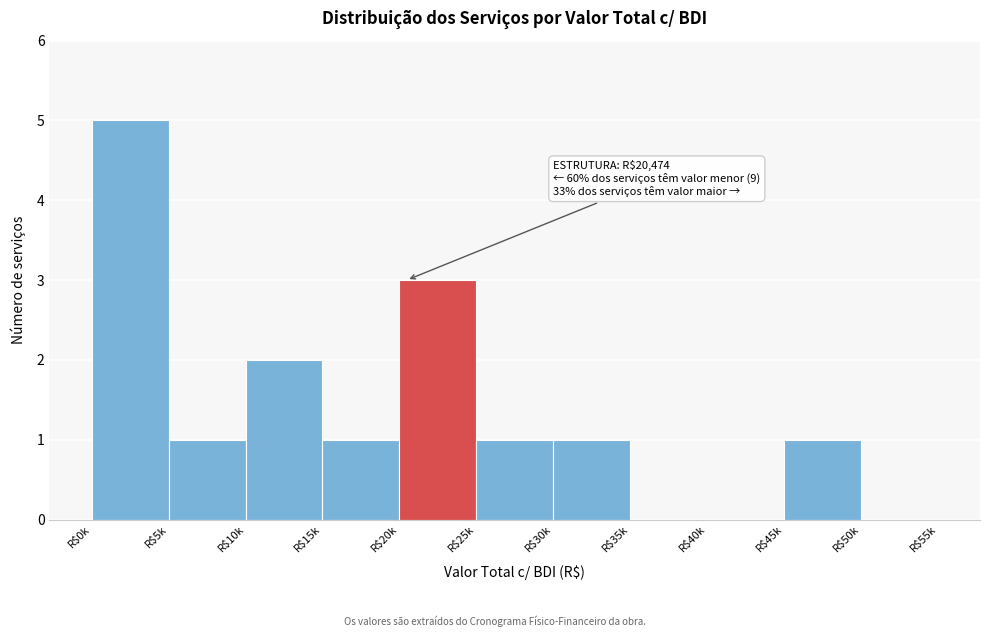

What is the sum of all values?

15